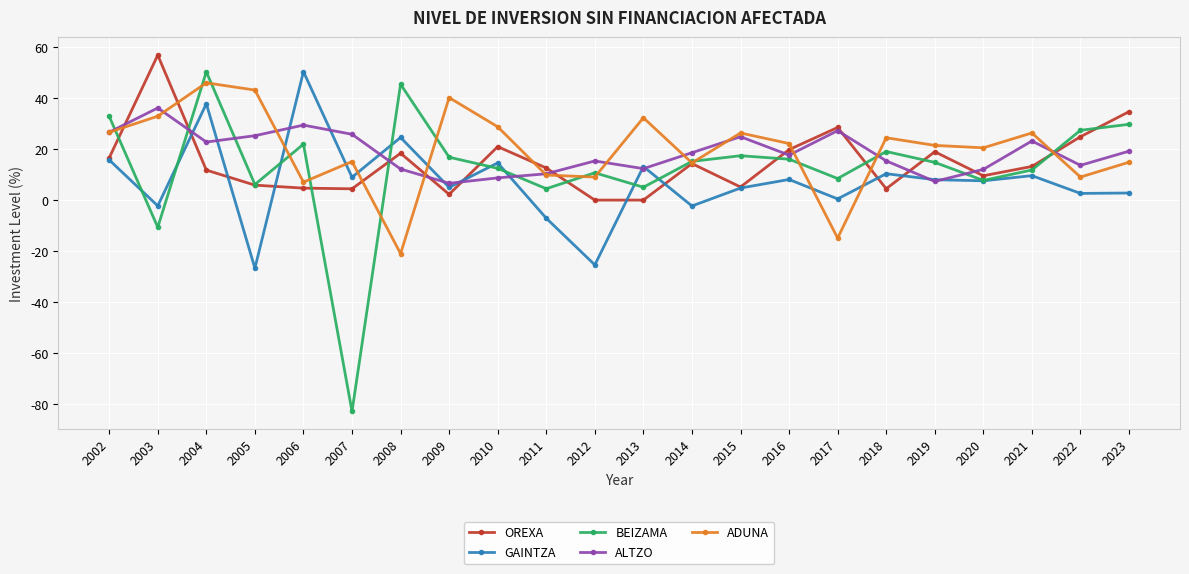

At which category is the sum across all series the highest?

2004